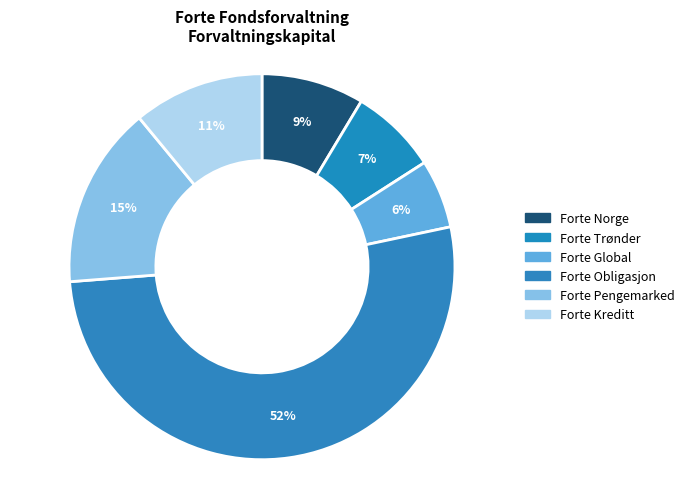

How many segments does this pie chart have?

6